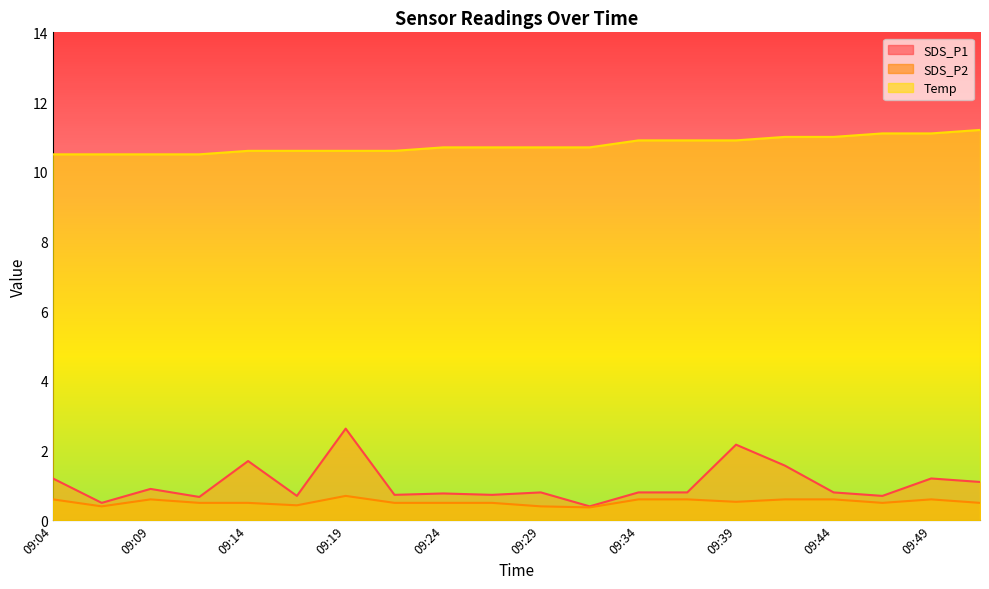

True or false: SDS_P2 has more than 0 points higher than both neighbors.

True